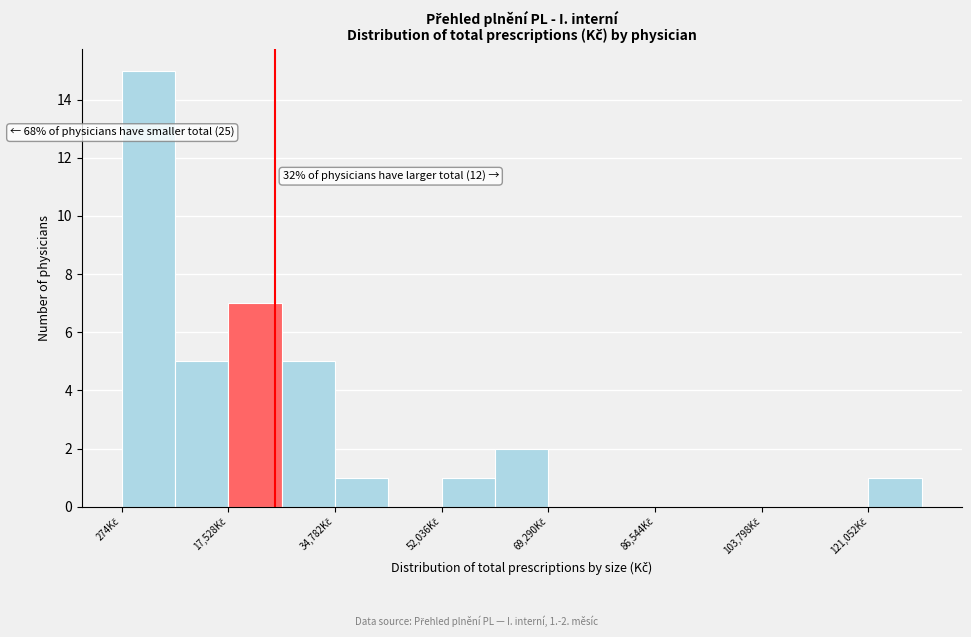

Over which range of the x-axis is the bar tallest?

0 to 8000